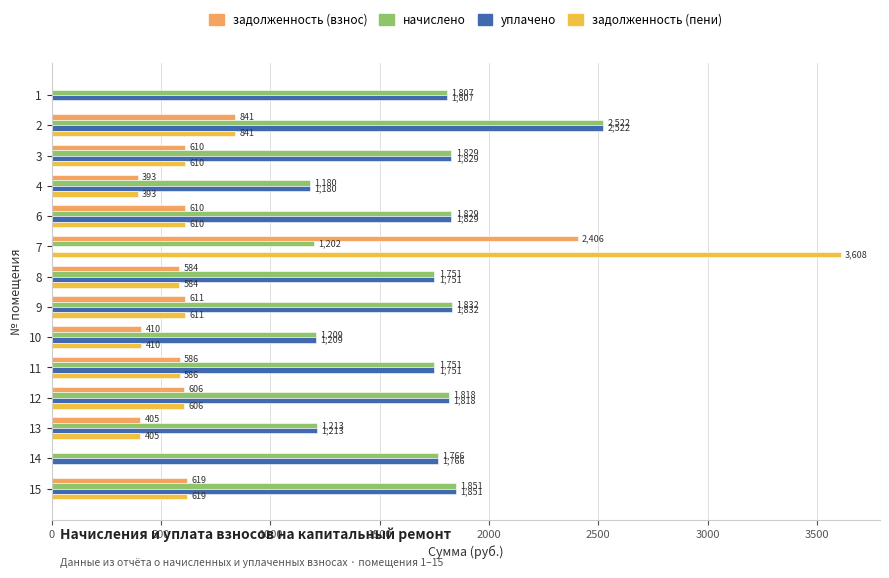

The value of начислено at 14 is 1766.1. True or false?

True